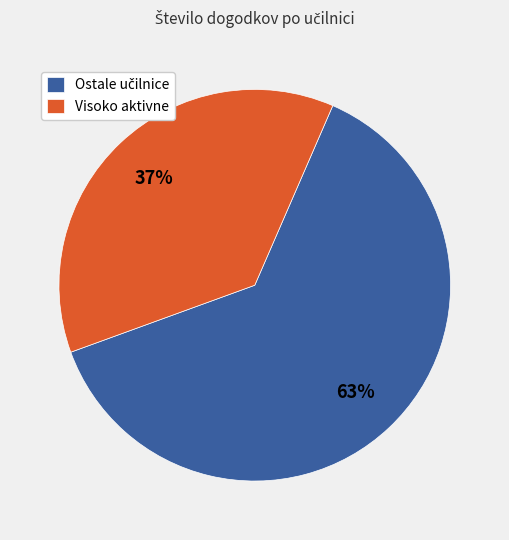

Which category has the smallest portion of the pie?

Visoko aktivne